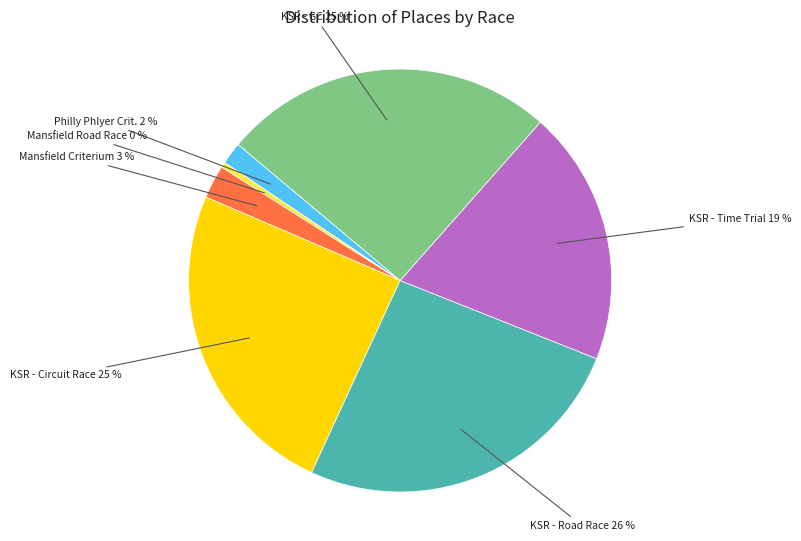

To the nearest percent, what is the average slice percentage?

14%